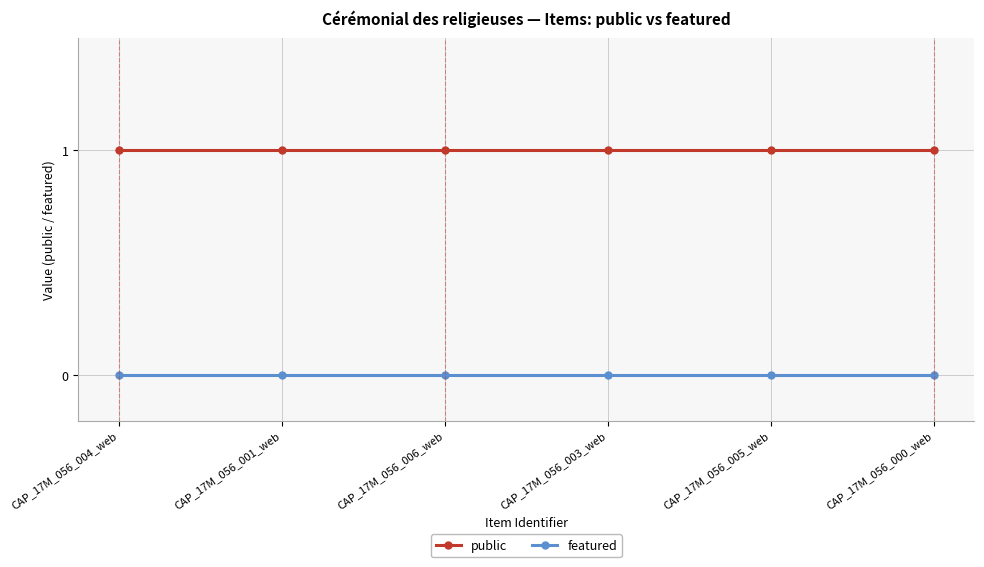

Is it true that featured equals 0 at CAP_17M_056_005_web?

True